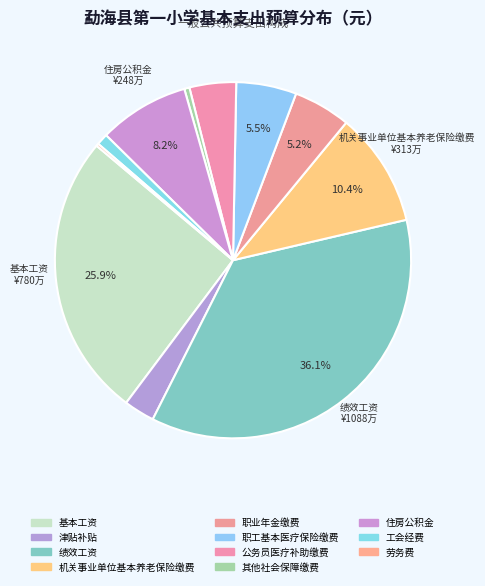

To the nearest percent, what is the difference between the largest and smallest slice percentages?

36%